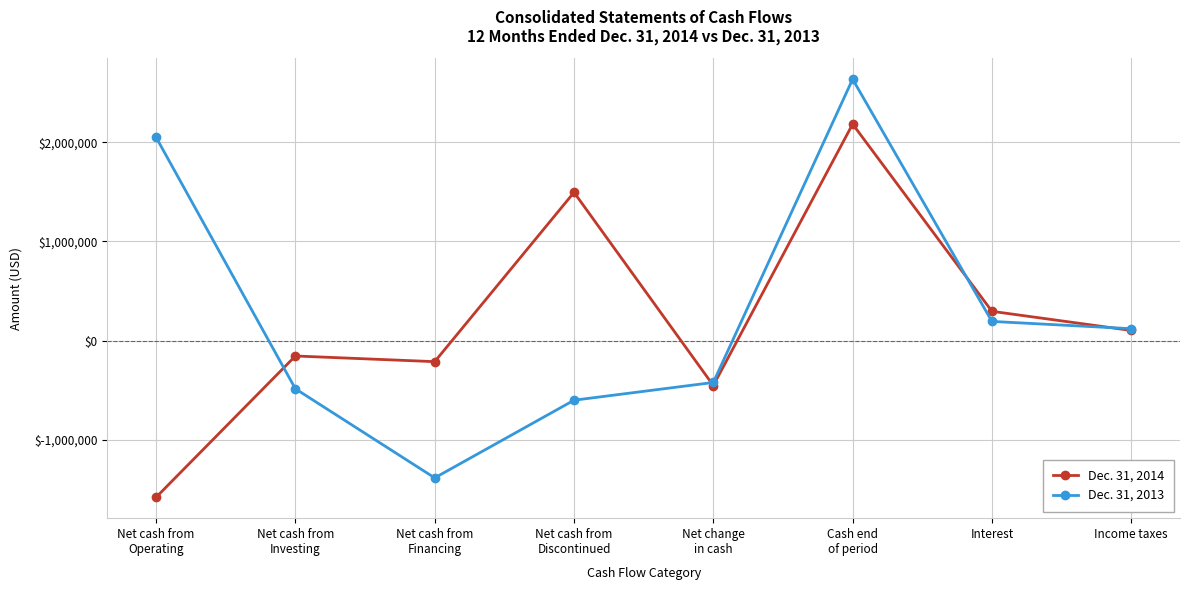

True or false: Dec. 31, 2013 has more than 1 interior local peaks.

False